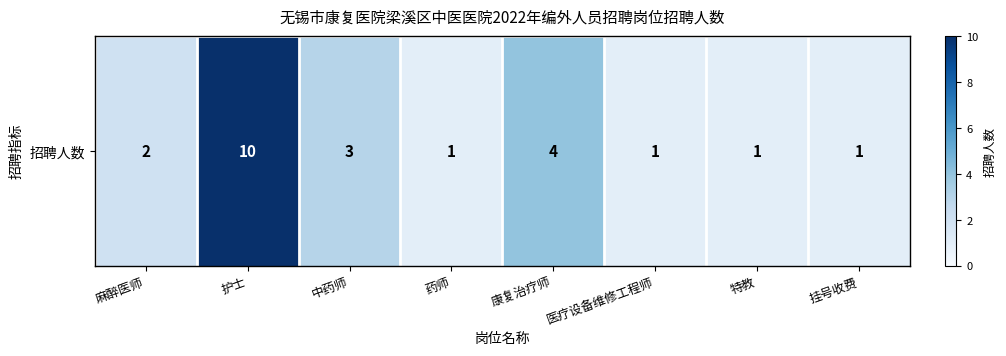

What is the minimum value shown in the chart?

1